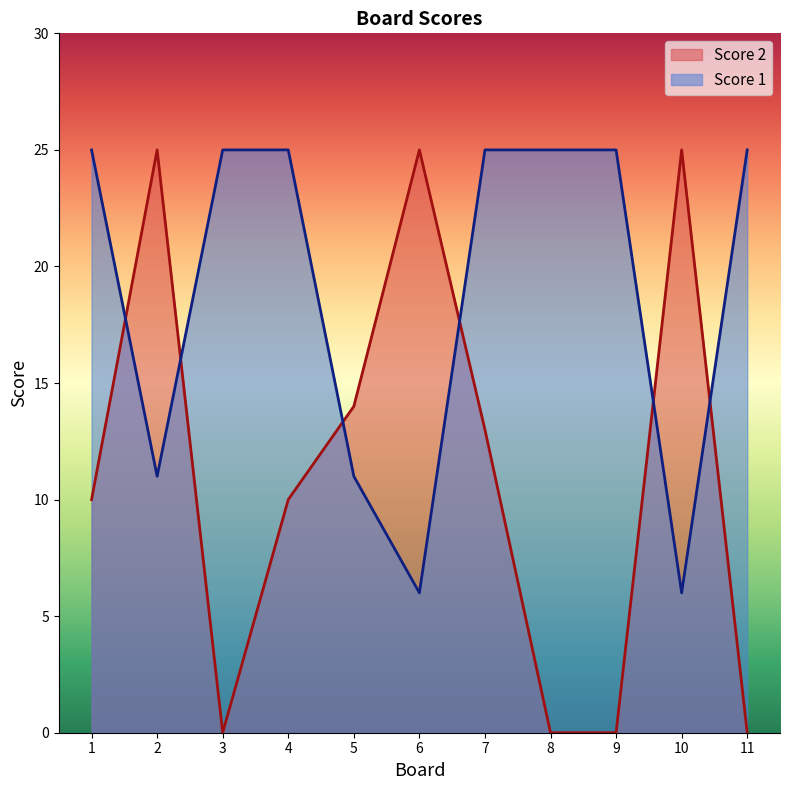

Between 9 and 3, which is larger?

9